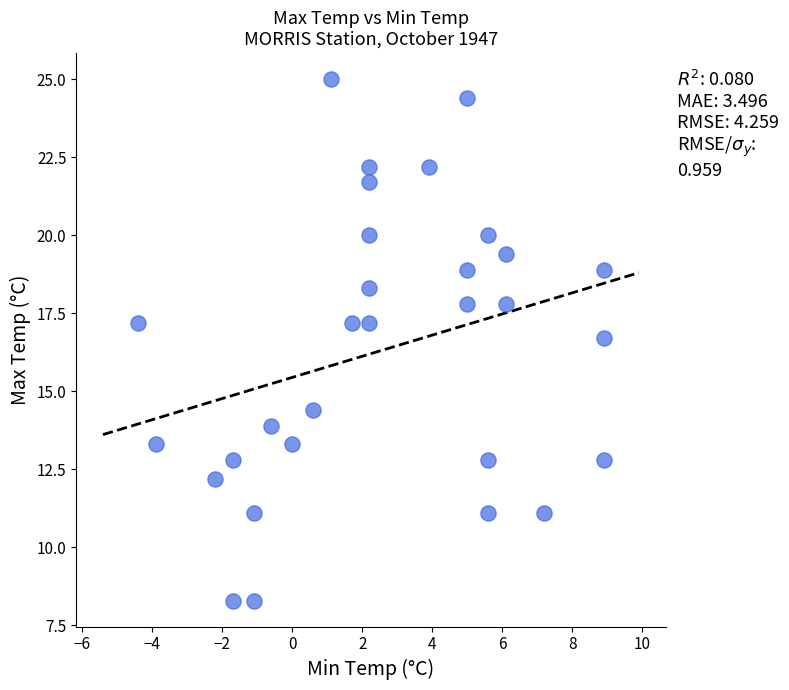

What Y value in the scatter plot is closest to 16?

16.7